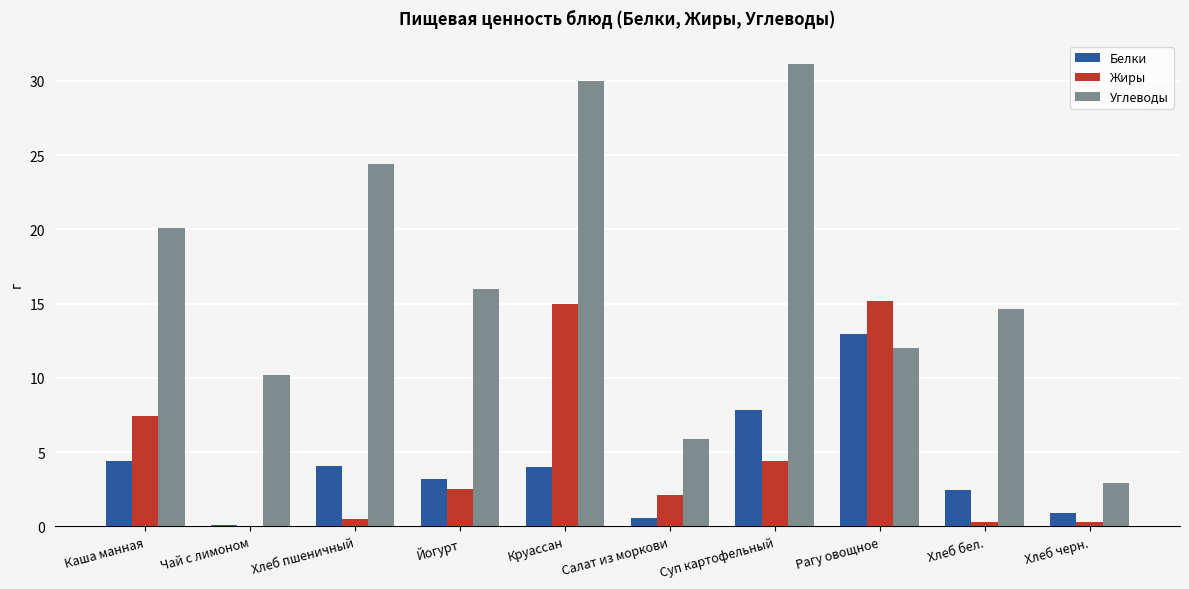

Is the value of Белки at Круассан greater than the value of Жиры at Чай с лимоном?

Yes